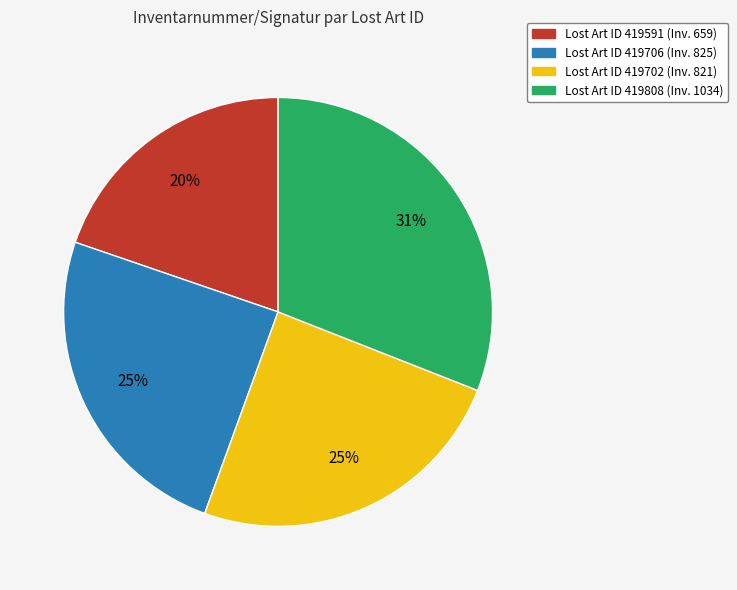

To the nearest percent, what is the difference between the largest and smallest slice percentages?

11%